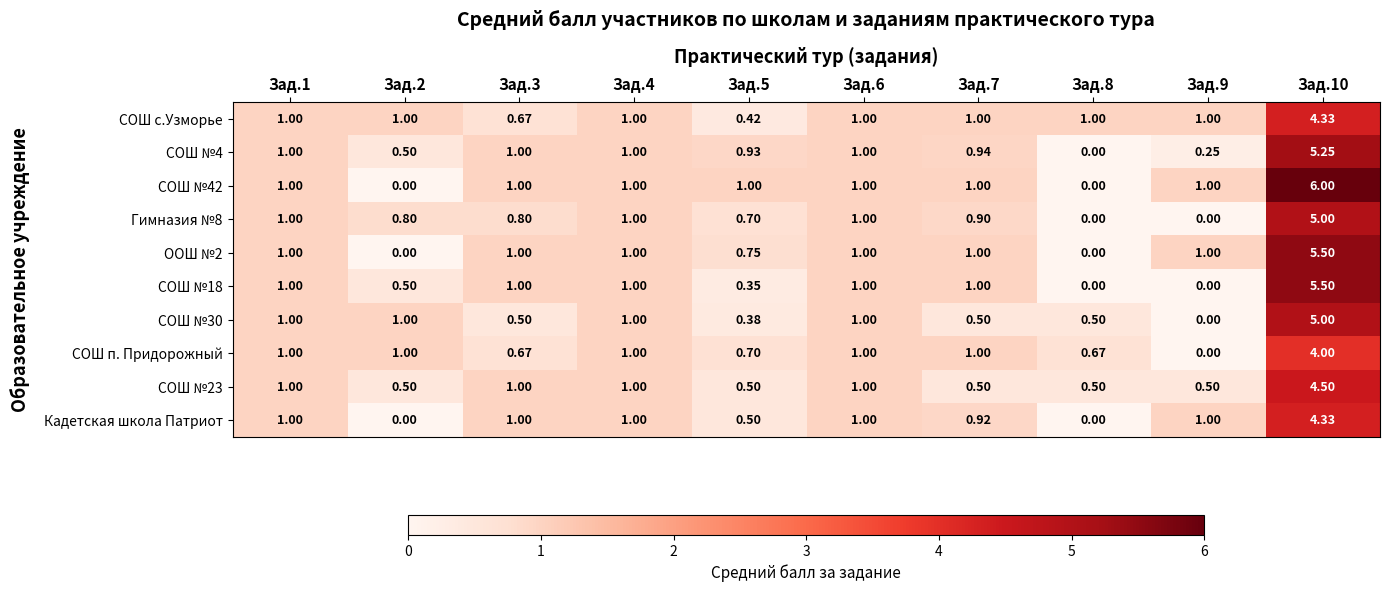

Is the value of СОШ №4 at Зад.1 greater than the value of СОШ №23 at Зад.9?

Yes